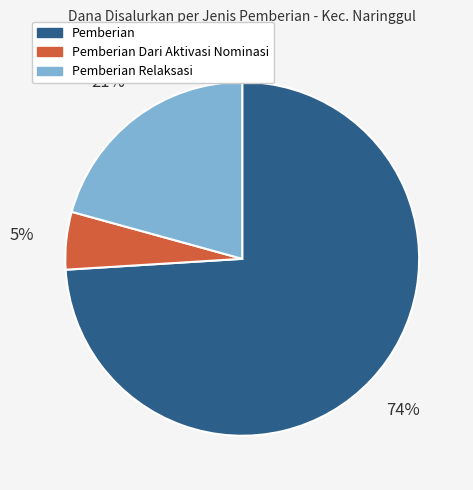

Does any single category account for the majority?

Yes